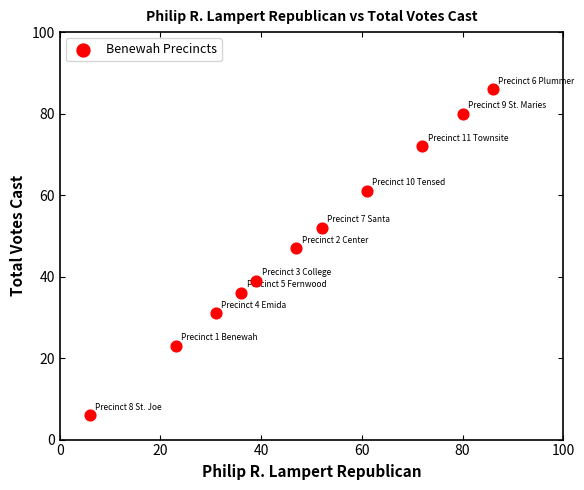

What Y value in the scatter plot is closest to 46?

47